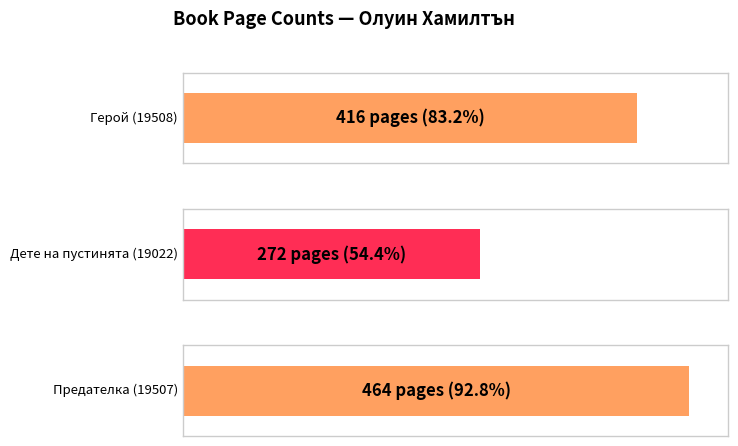

What is the sum of all values?

1152